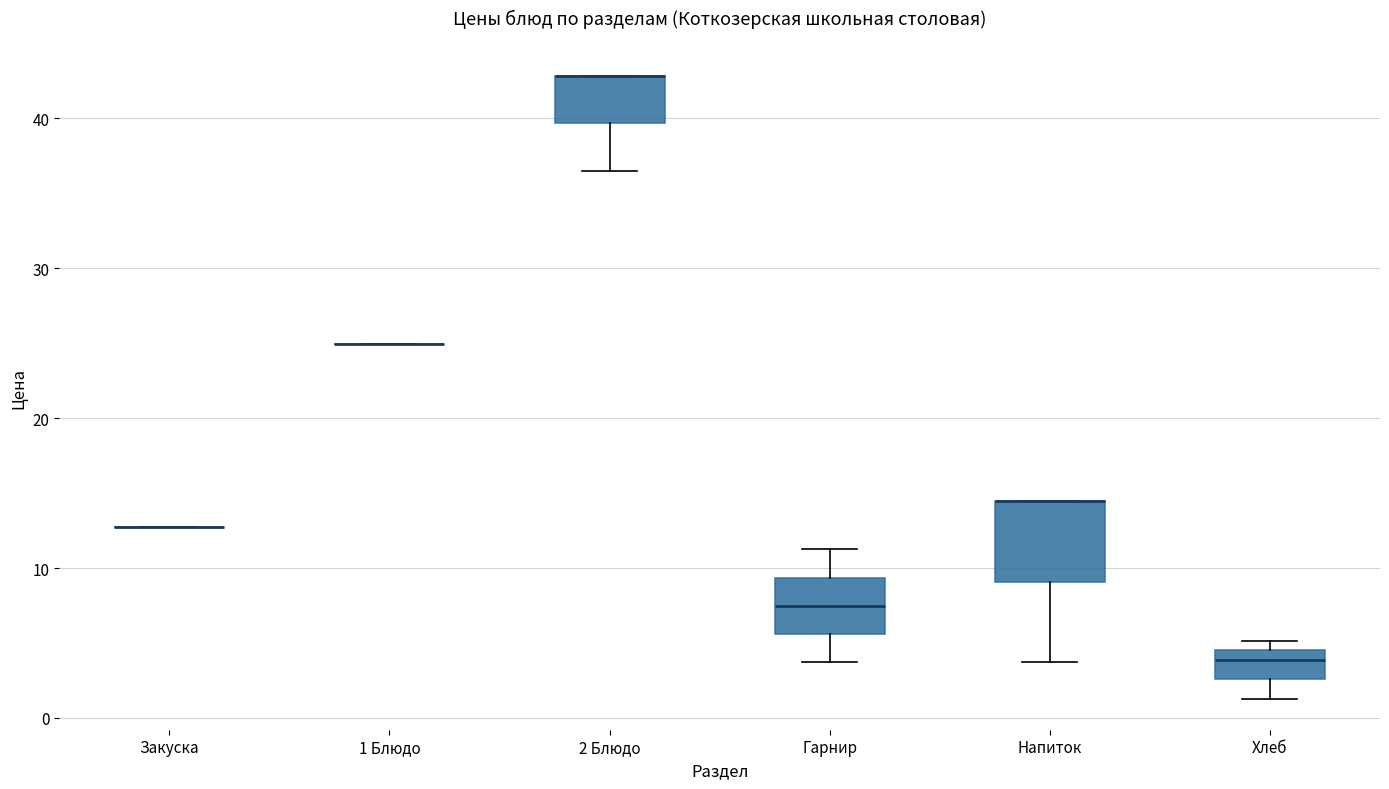

Reading left to right, read every box against the y-axis: the position of its median line, the range the box covers, and the ends of its whiskers. The values are not printed on the chart, so give them approximately, as read against the axis.

Закуска: box collapsed to a line at 13, whiskers 13 to 13
1 Блюдо: box collapsed to a line at 25, whiskers 25 to 25
2 Блюдо: median 43 (drawn on the box's upper edge), box 40 to 43, whiskers 37 to 43
Гарнир: median 8, box 6 to 9, whiskers 4 to 11
Напиток: median 14 (drawn on the box's upper edge), box 9 to 14, whiskers 4 to 14
Хлеб: median 4, box 3 to 5, whiskers 1 to 5 (just above the box's upper edge)